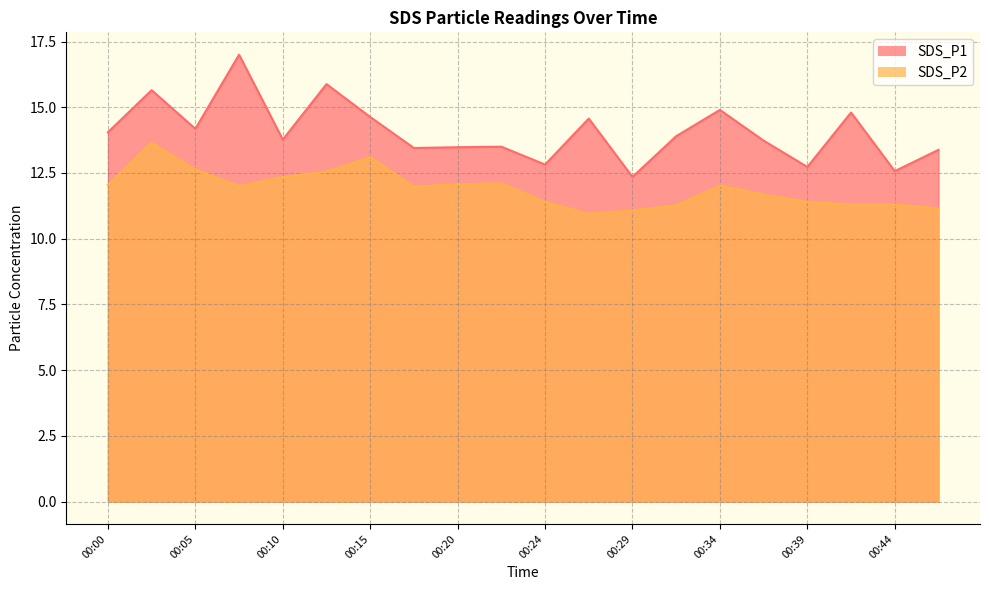

What is the value of the SDS_P1 point at the 1st from the left?

14.1